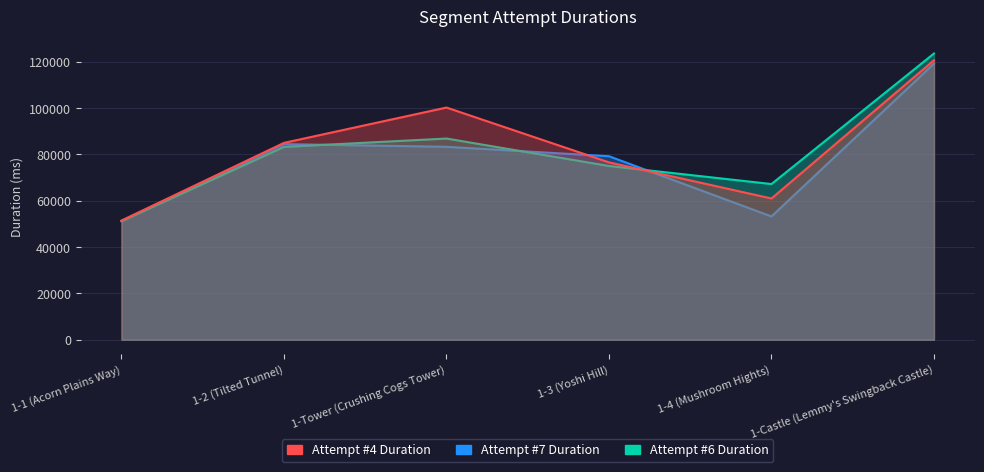

What is the label of the 6th point from the left?

1-Castle (Lemmy's Swingback Castle)